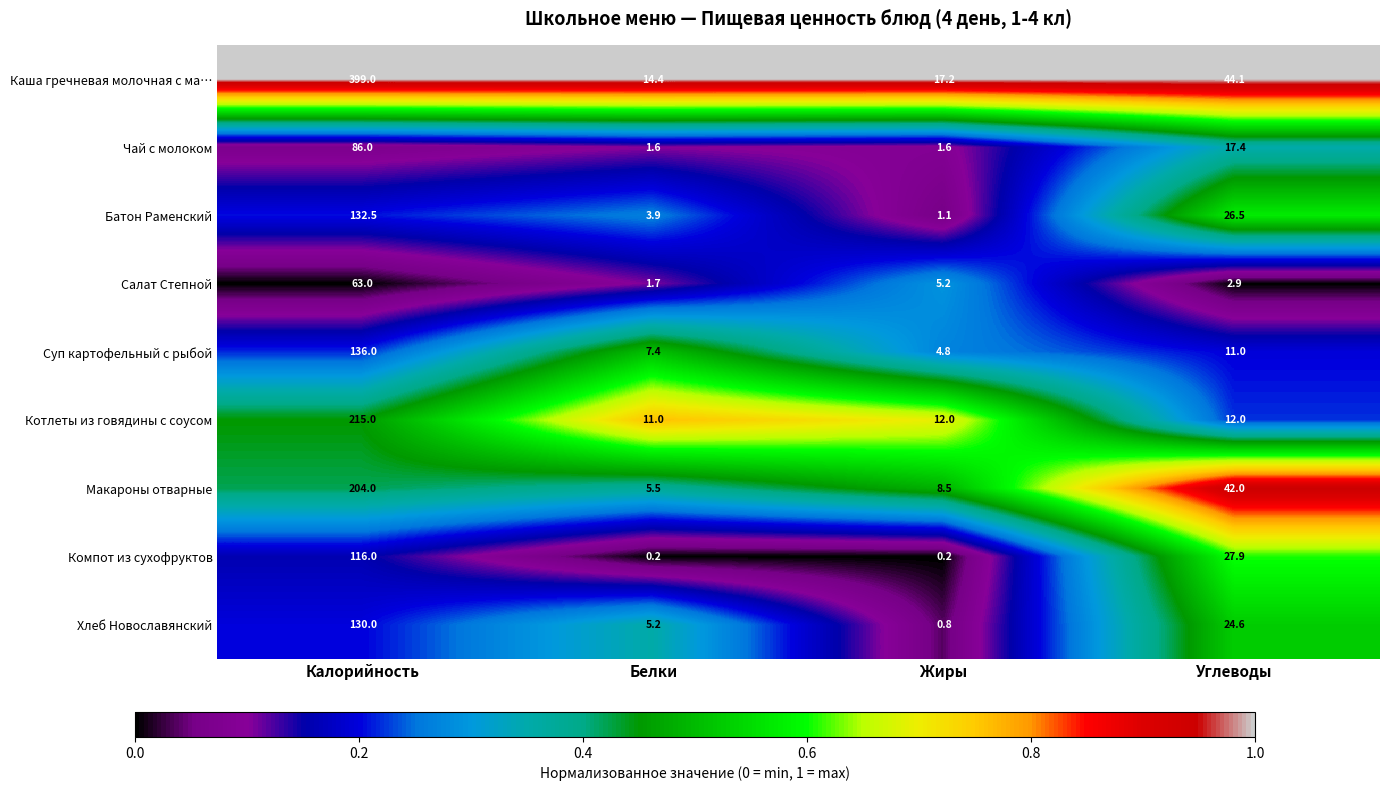

What is the average value of the Компот из сухофруктов series?

36.1